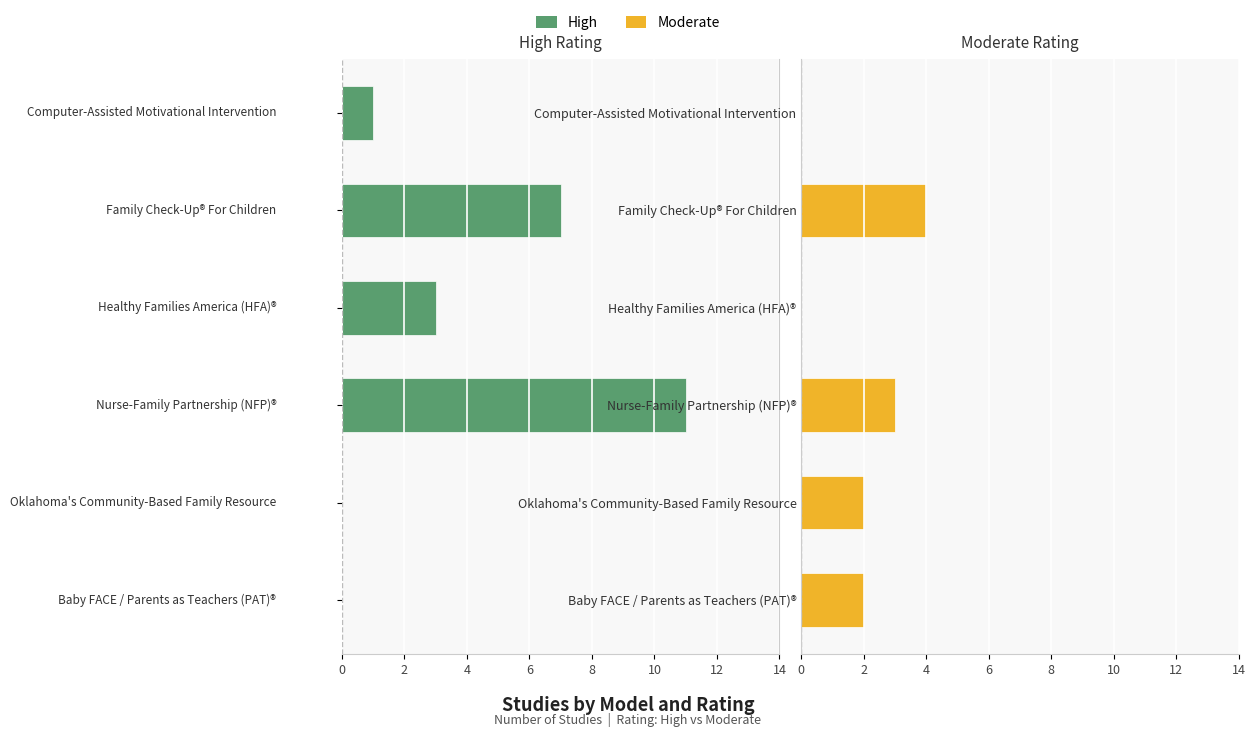

How many values in the Moderate series are below 2?

2